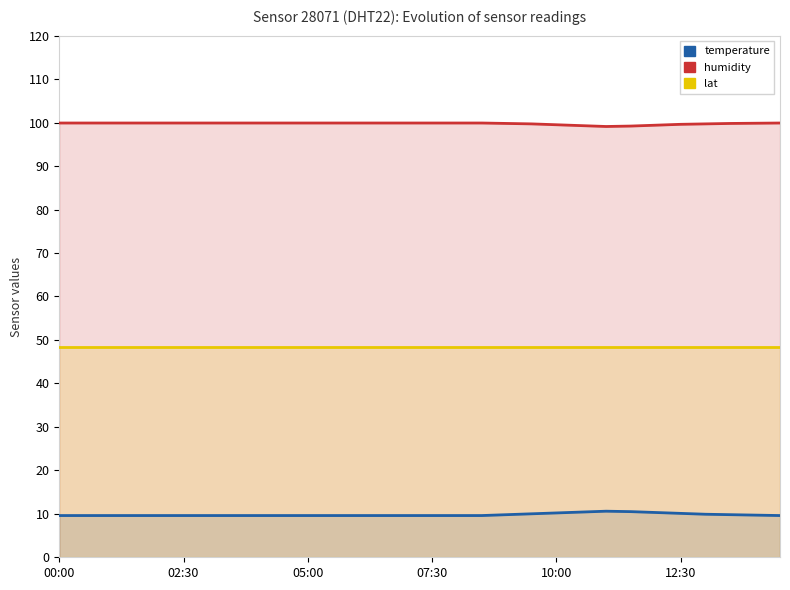

What is the value of the humidity point at the 19th from the left?

99.8